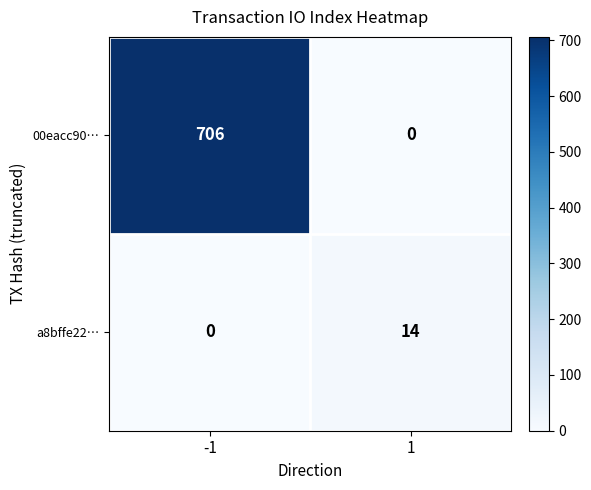

How many series are shown in this chart?

2